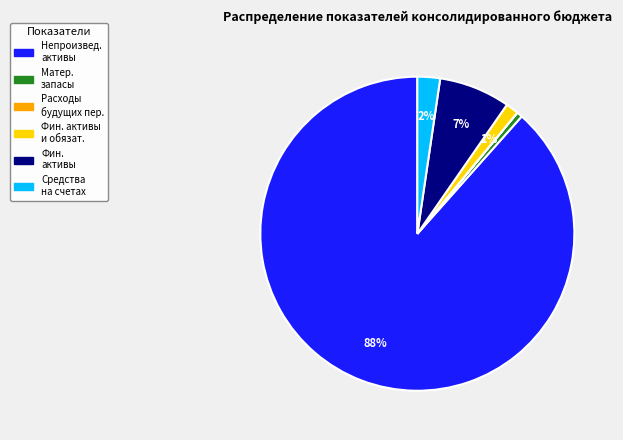

To the nearest percent, what is the average slice percentage?

17%